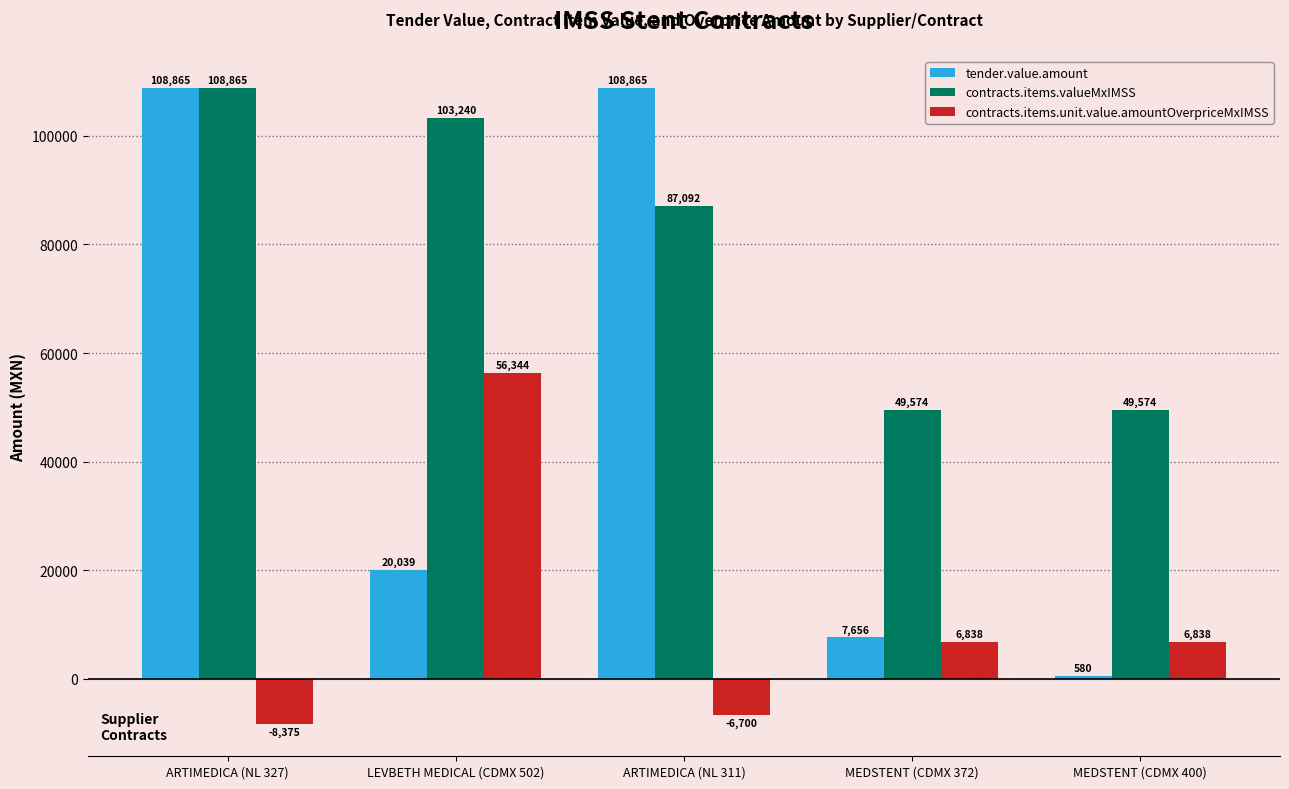

What is the label of the 3rd bar from the left?

ARTIMEDICA (NL 311)